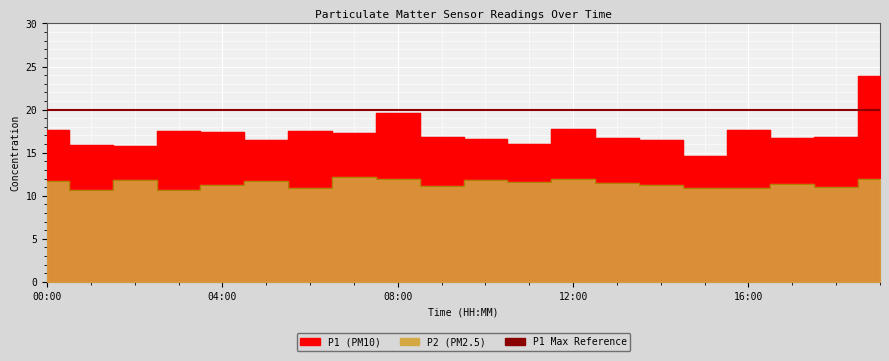

The P1 series shows 31.6 at 00:00. True or false?

False